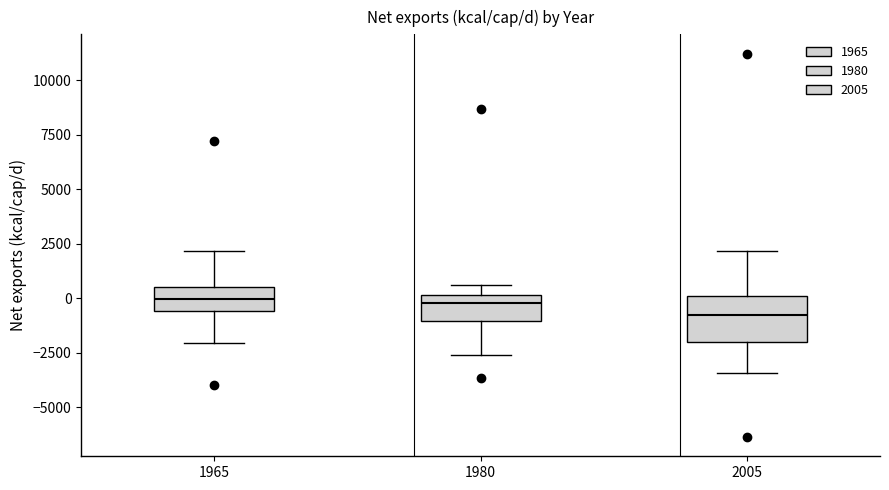

Comparing the boxes themselves (not the whiskers), which one is the tallest?

2005